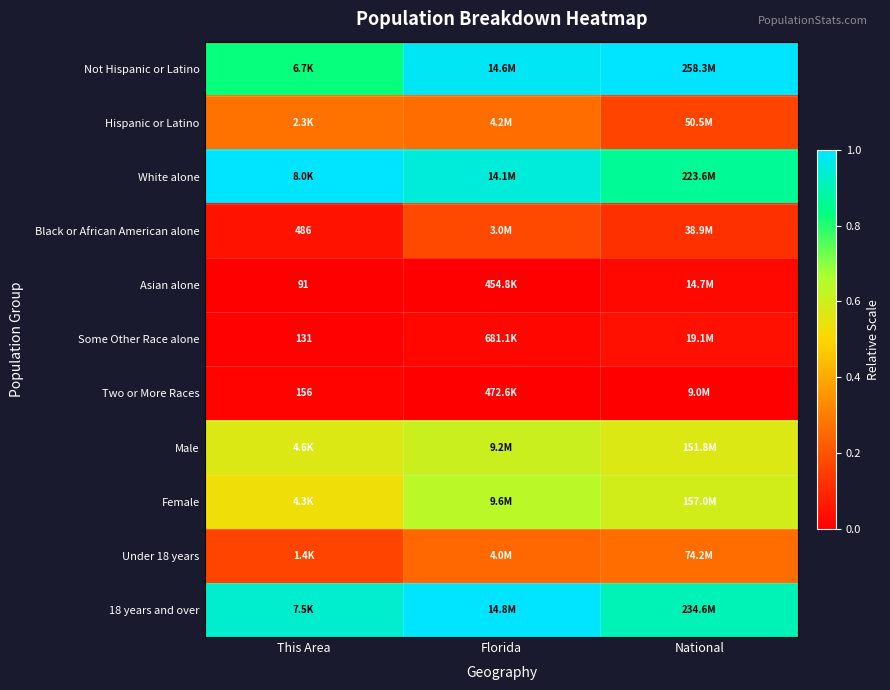

True or false: Not Hispanic or Latino has a value of 0.4 at Florida.

False